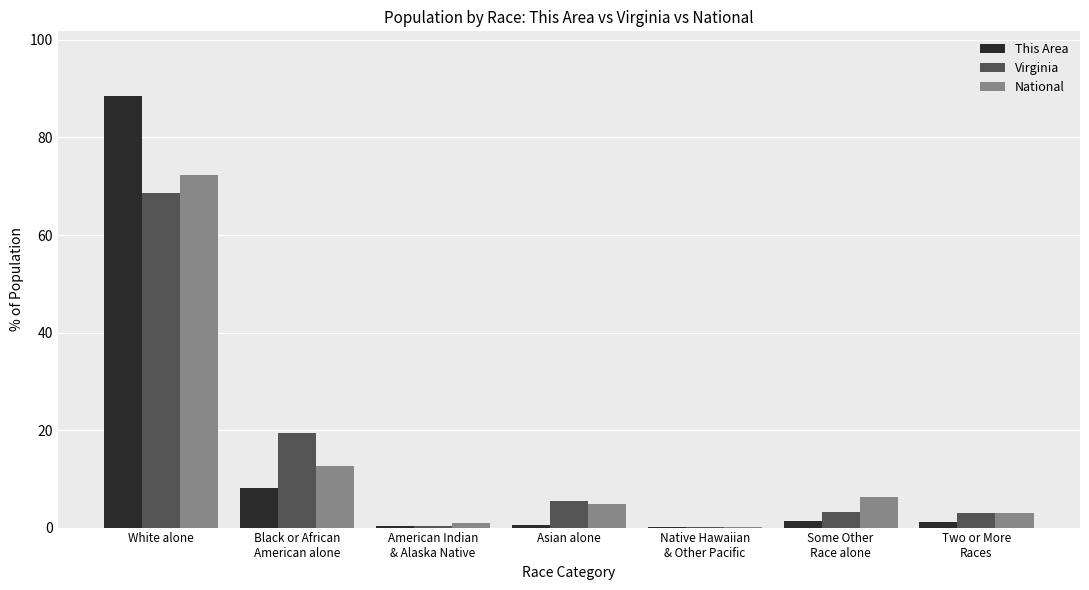

Which series changed the most between White alone and Some Other
Race alone?

This Area